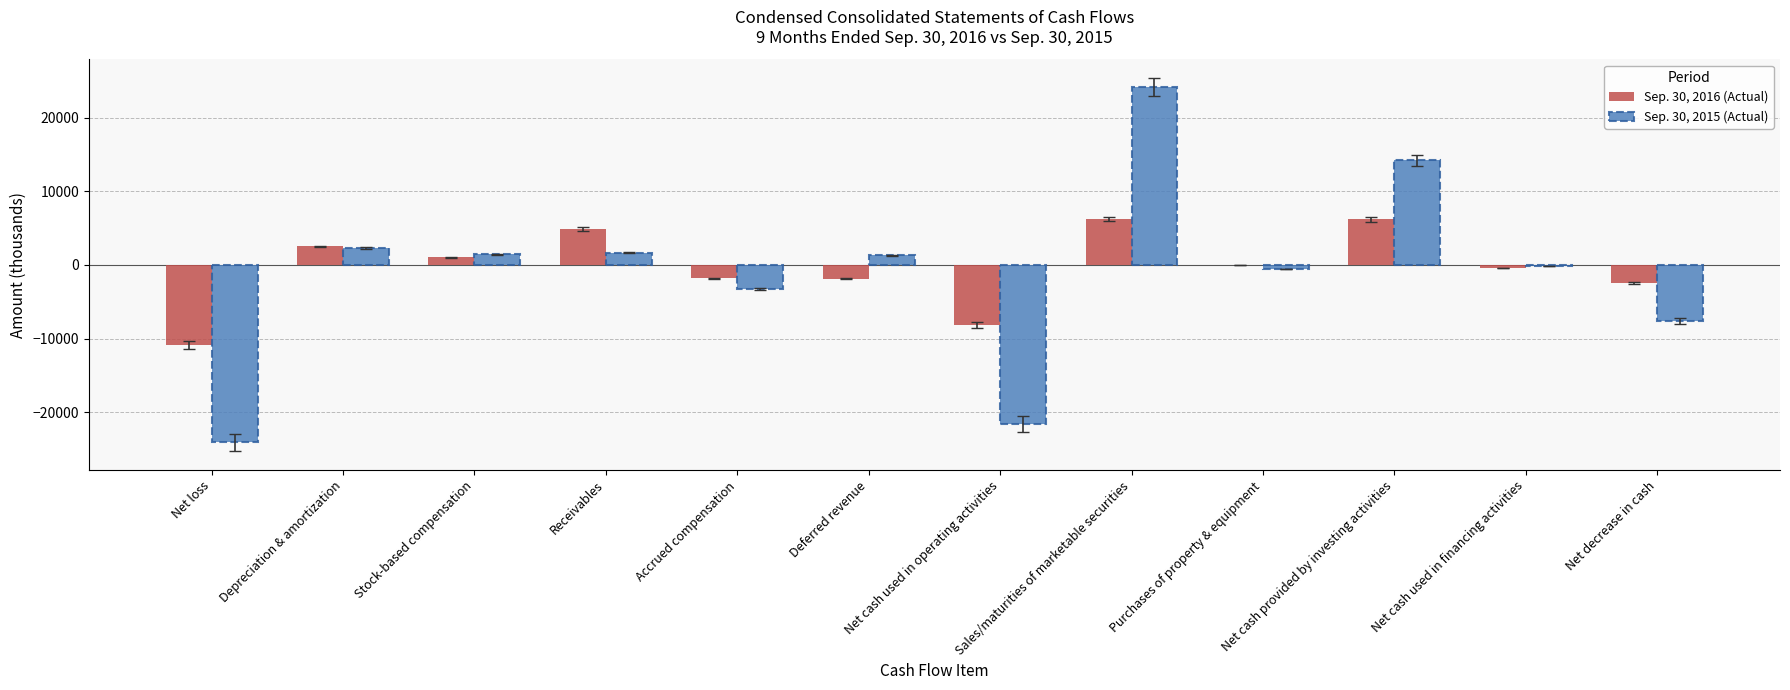

Is the value of Sep. 30, 2016 (Actual) at Net loss greater than the value of Sep. 30, 2015 (Actual) at Net loss?

Yes